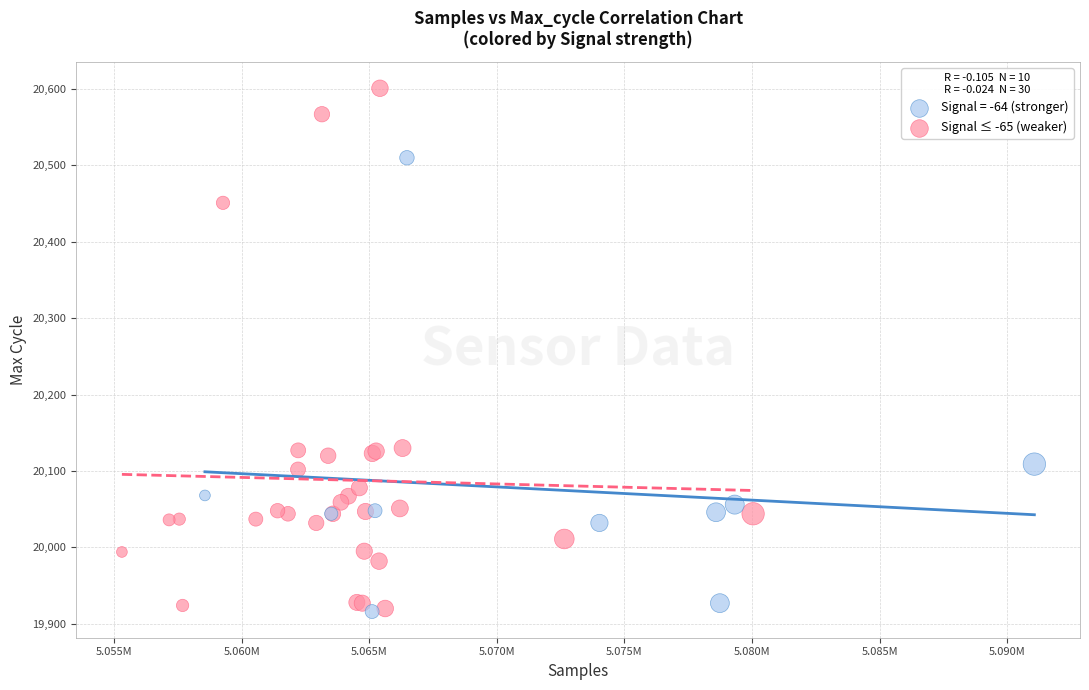

Which series has the widest spread of Y values?

Signal ≤ -65 (weaker)